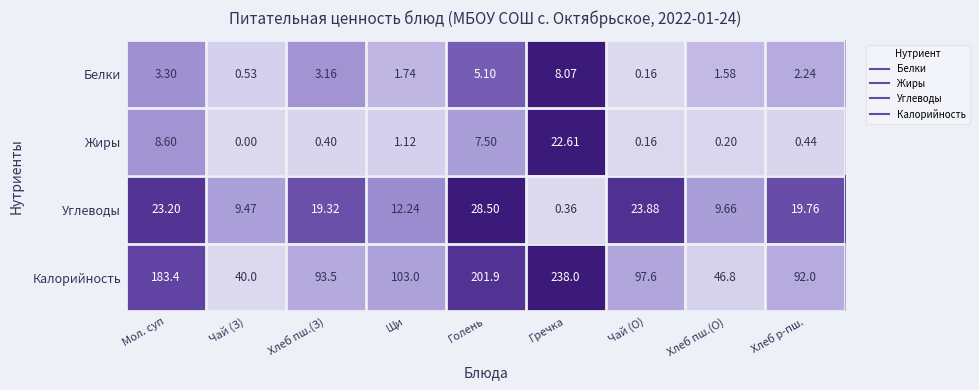

Where does the Калорийность series first go above 97?

Мол. суп